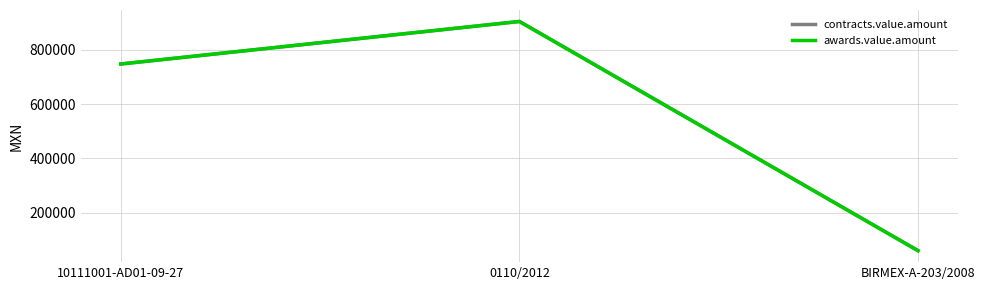

Rank the series at 0110/2012 from highest to lowest value.

contracts.value.amount, awards.value.amount